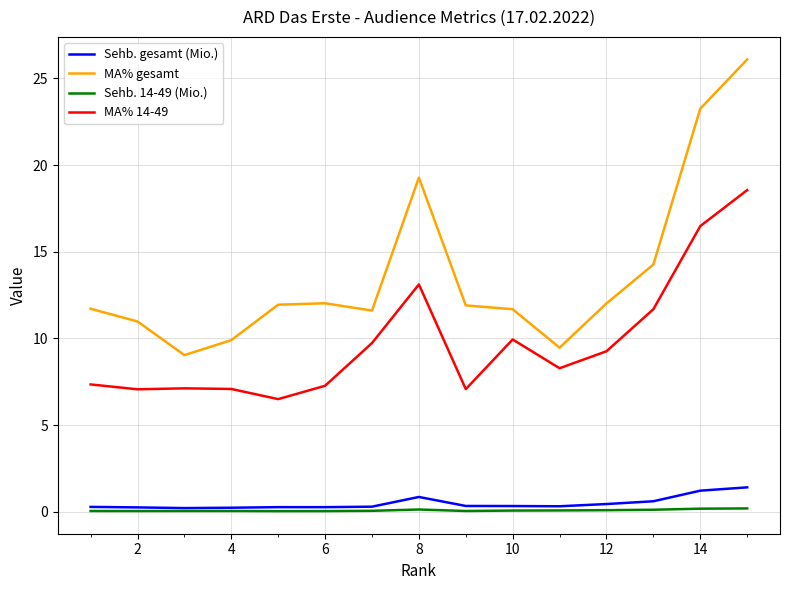

Which series has the widest spread of values?

MA% gesamt